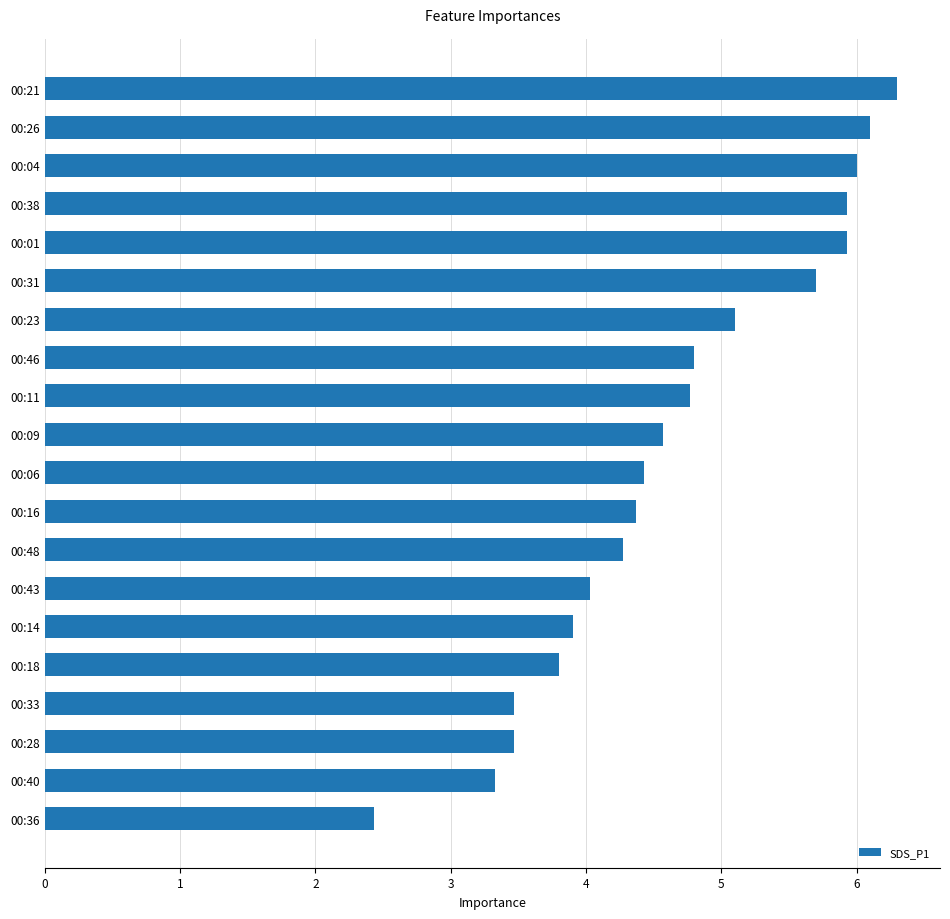

The chart shows a value of 1.0 at 00:36. True or false?

False